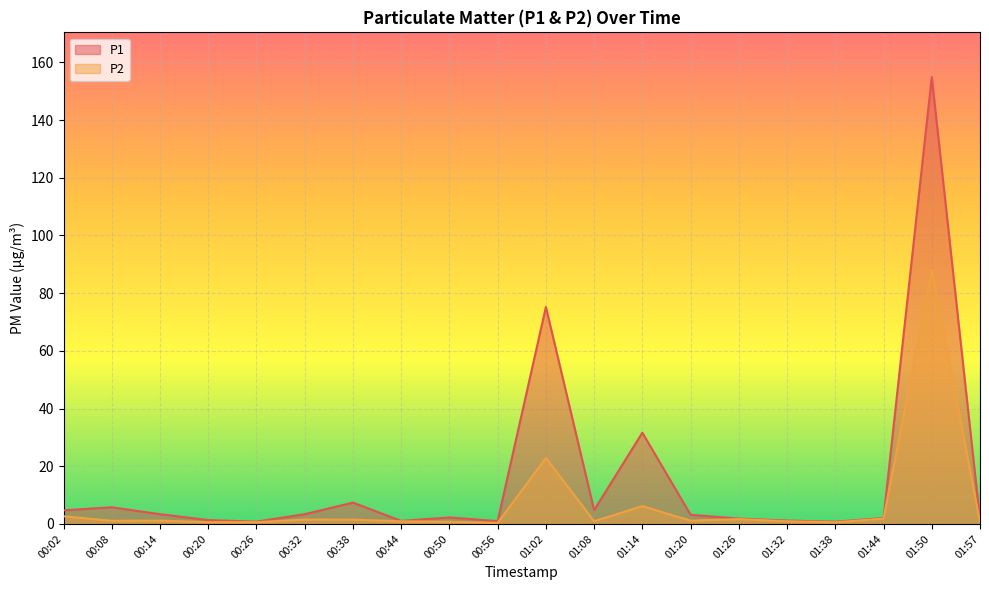

At which category is the sum across all series the highest?

01:50